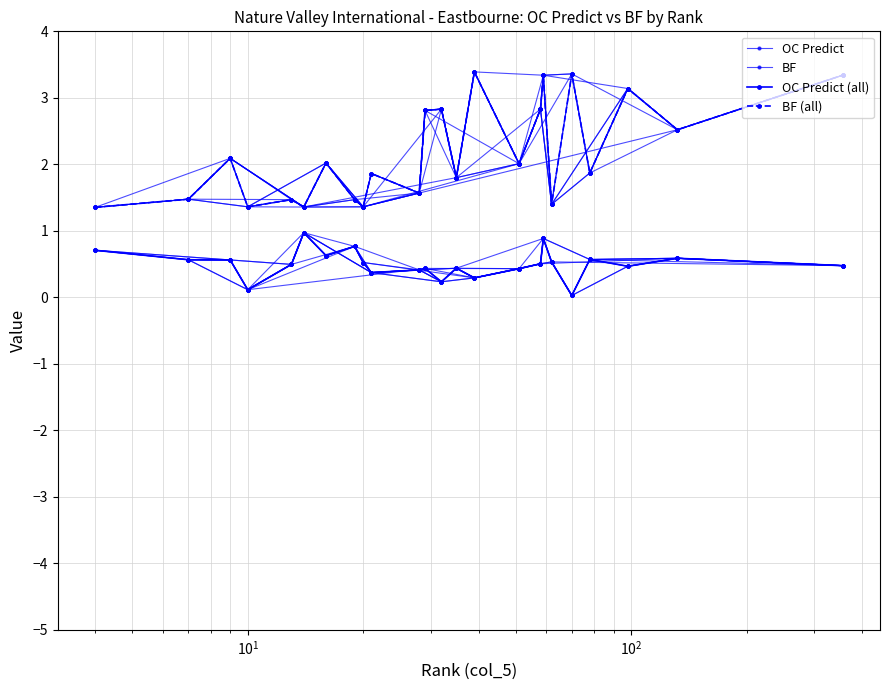

Which series has the widest spread of values?

BF